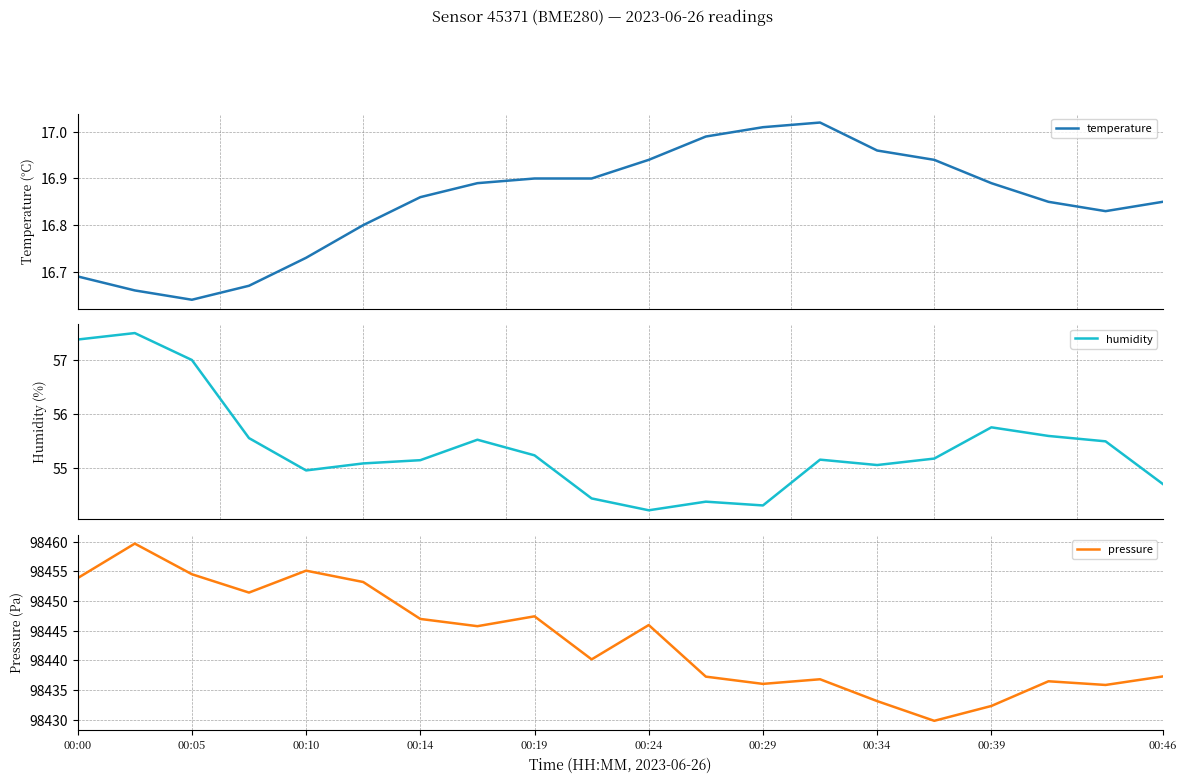

The value of pressure at 00:14 is 155422.0. True or false?

False